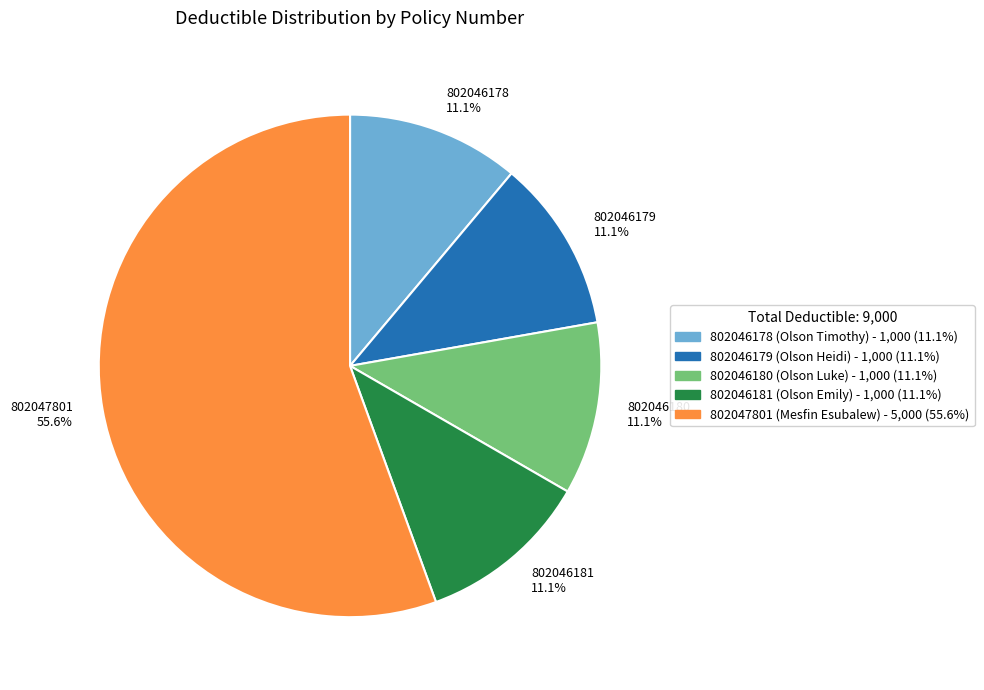

What is the total percentage of 802046178 and 802047801?

66.7%